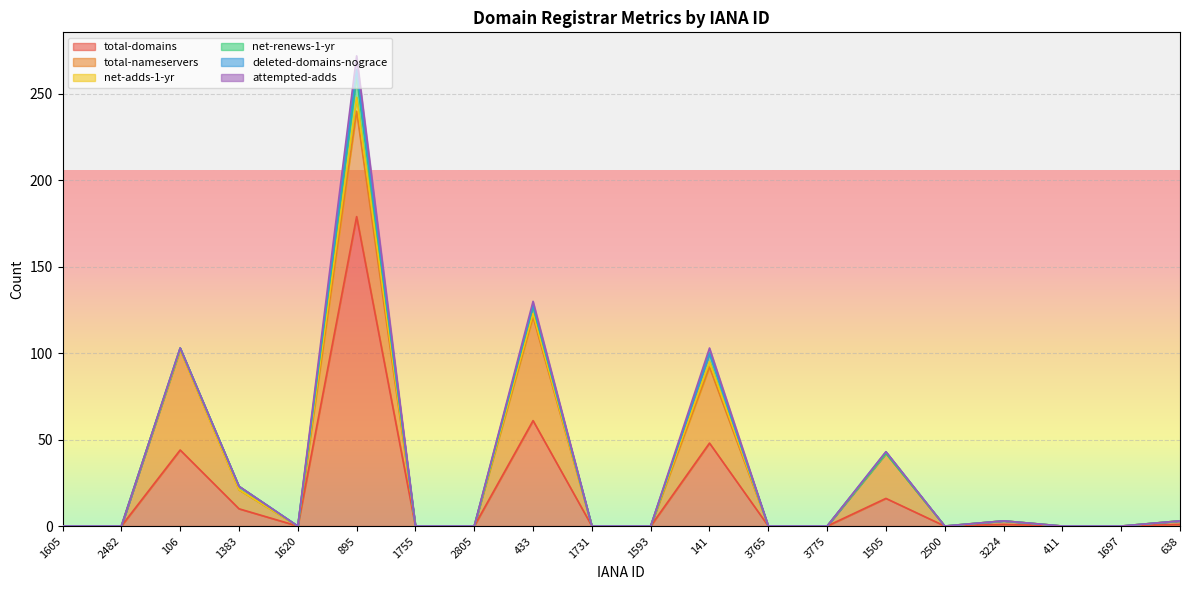

What position from the left is 1505?

15